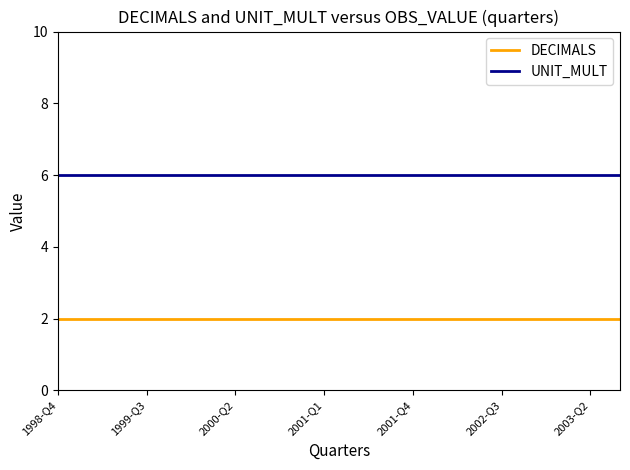

Rank the series by their average value, from lowest to highest.

DECIMALS, UNIT_MULT